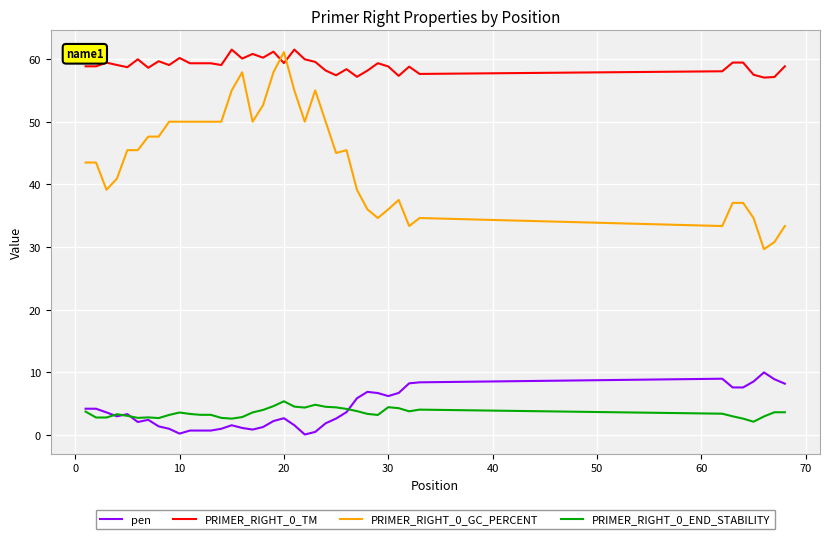

What is the highest value of the PRIMER_RIGHT_0_GC_PERCENT series?

61.1